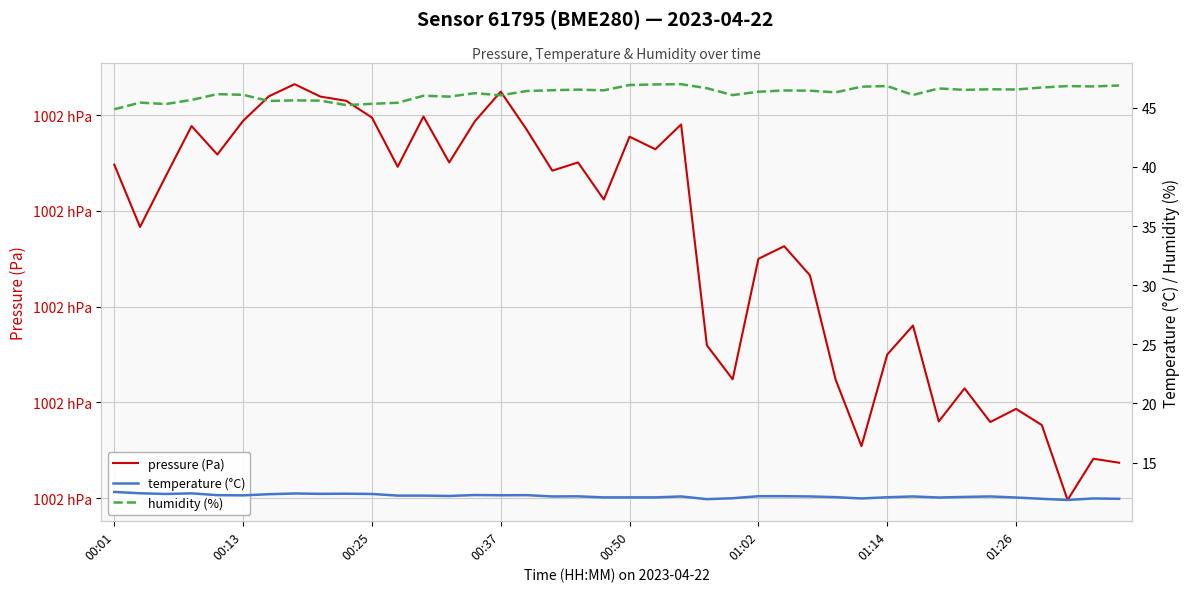

How many lines are shown in the chart?

3